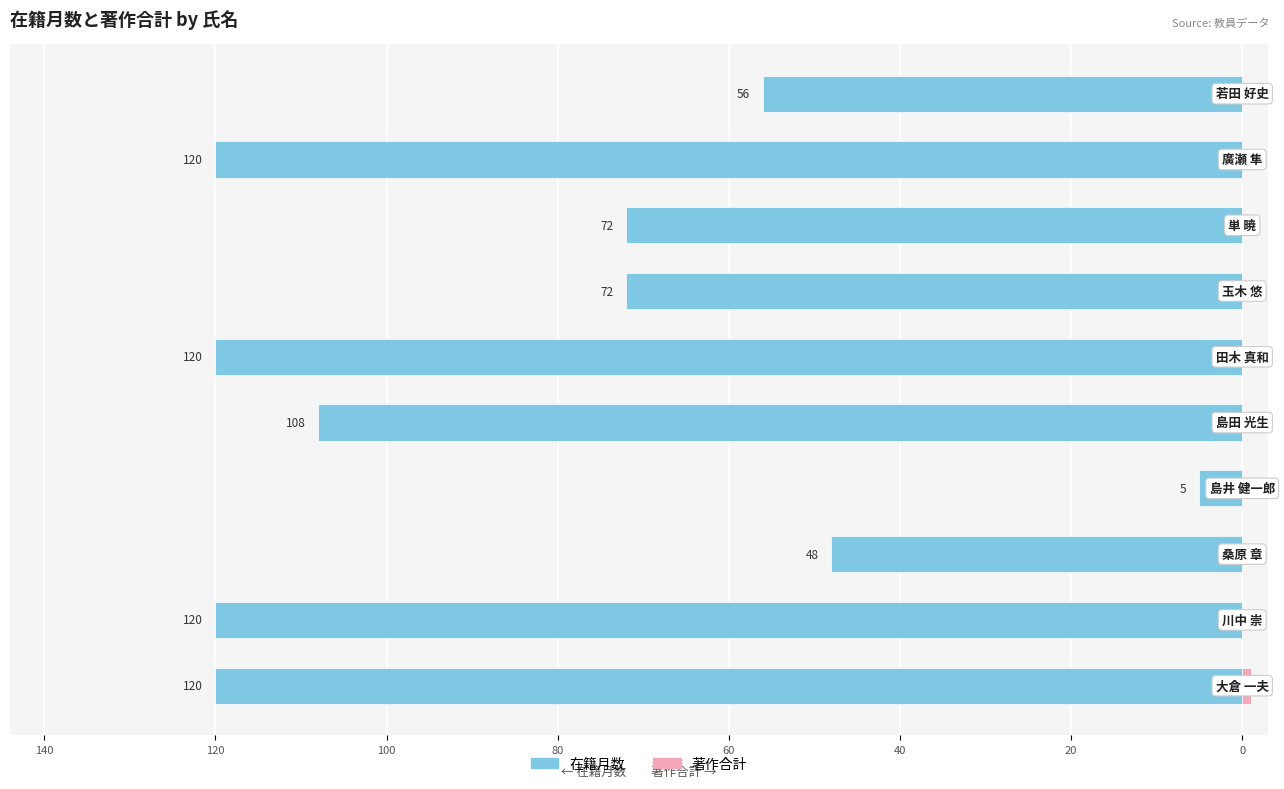

What are all the series names shown in the legend?

在籍月数, 著作合計